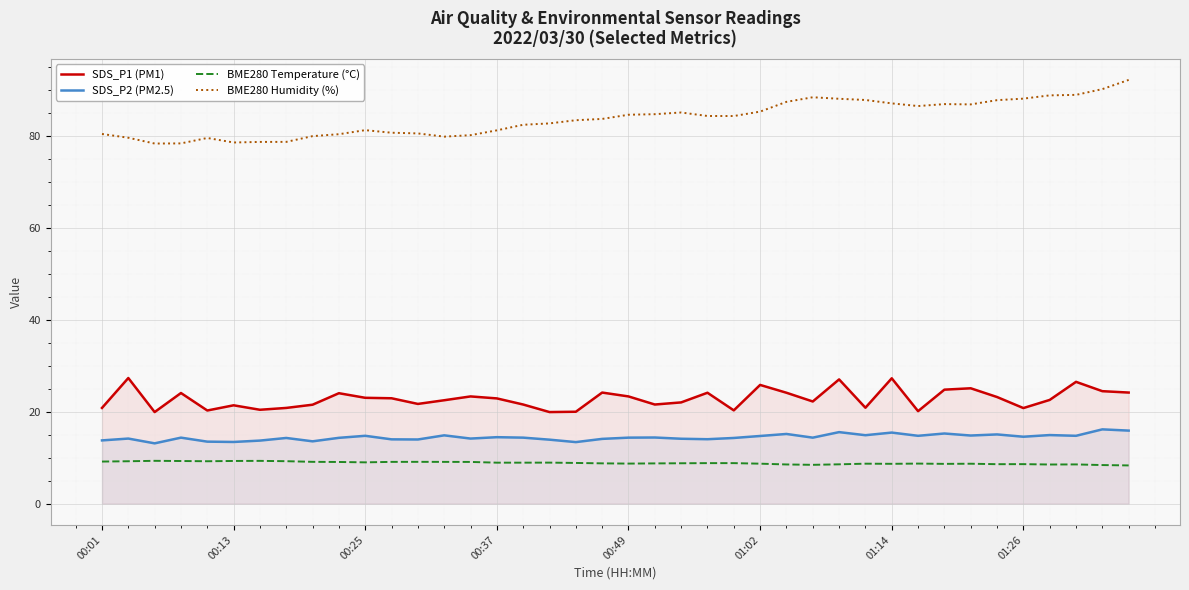

Reading left to right, what are all the values shown in this chart?

SDS_P1 (PM1): 20.8	27.3	19.9	24.1	20.3	21.4	20.4	20.8	21.5	24.0	23.0	22.9	21.7	22.5	23.3	22.9	21.6	19.9	20.0	24.2	23.3	21.6	22.0	24.1	20.3	25.8	24.1	22.2	27.0	20.9	27.3	20.1	24.8	25.1	23.2	20.8	22.6	26.5	24.5	24.2
SDS_P2 (PM2.5): 13.8	14.2	13.1	14.4	13.5	13.4	13.7	14.3	13.6	14.3	14.8	14.0	14.0	14.9	14.2	14.5	14.4	13.9	13.4	14.1	14.4	14.4	14.1	14.0	14.3	14.7	15.2	14.4	15.6	14.9	15.5	14.8	15.3	14.8	15.1	14.6	14.9	14.8	16.2	15.9
BME280 Temperature (°C): 9.2	9.2	9.3	9.3	9.2	9.3	9.3	9.2	9.1	9.1	9.0	9.1	9.1	9.1	9.1	8.9	8.9	8.9	8.9	8.8	8.7	8.8	8.8	8.8	8.8	8.7	8.5	8.5	8.6	8.7	8.7	8.7	8.7	8.7	8.6	8.6	8.5	8.6	8.4	8.3
BME280 Humidity (%): 80.4	79.6	78.3	78.3	79.5	78.5	78.7	78.7	79.9	80.3	81.2	80.7	80.5	79.8	80.1	81.2	82.4	82.7	83.4	83.7	84.6	84.7	85.0	84.3	84.3	85.2	87.4	88.4	88.0	87.8	87.0	86.5	86.9	86.8	87.7	88.1	88.8	88.9	90.1	92.1